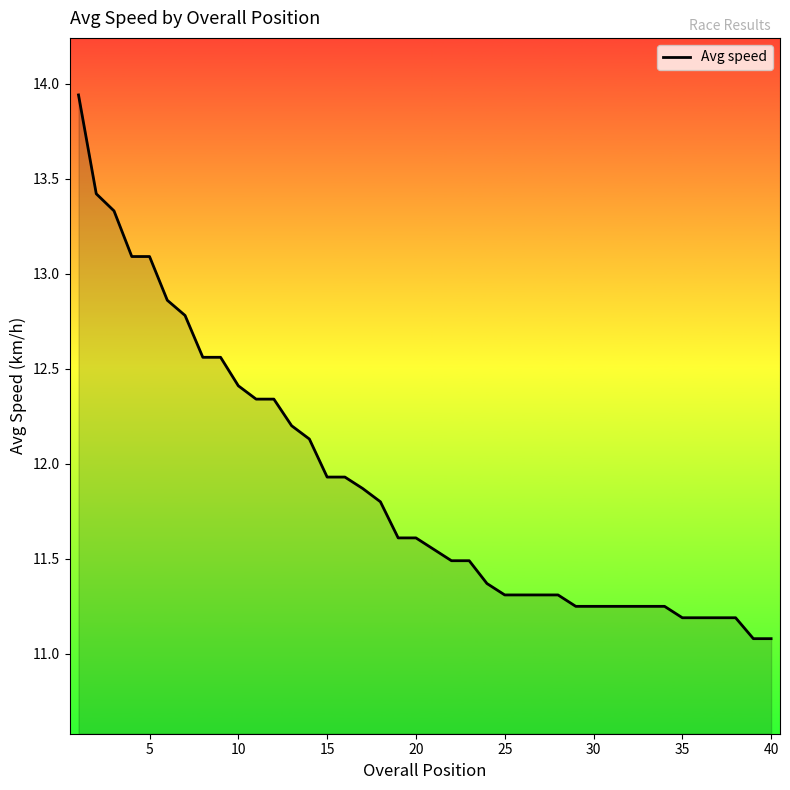

What is the difference between the maximum and minimum values?

2.9